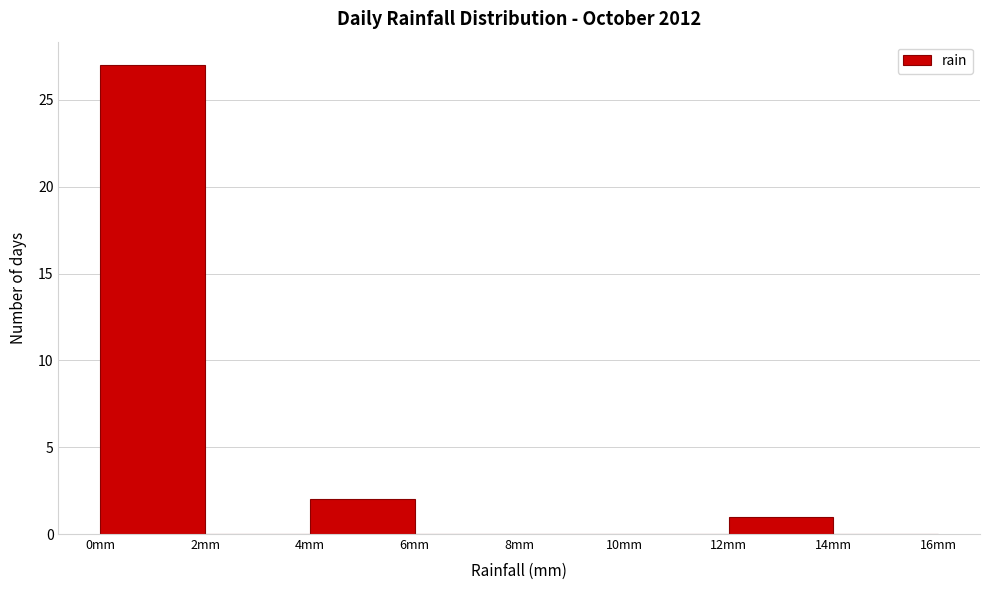

What is the height of the bar covering 0 to 2 on the x-axis? The values are not printed on the chart, so give them approximately, as read against the axis.

27